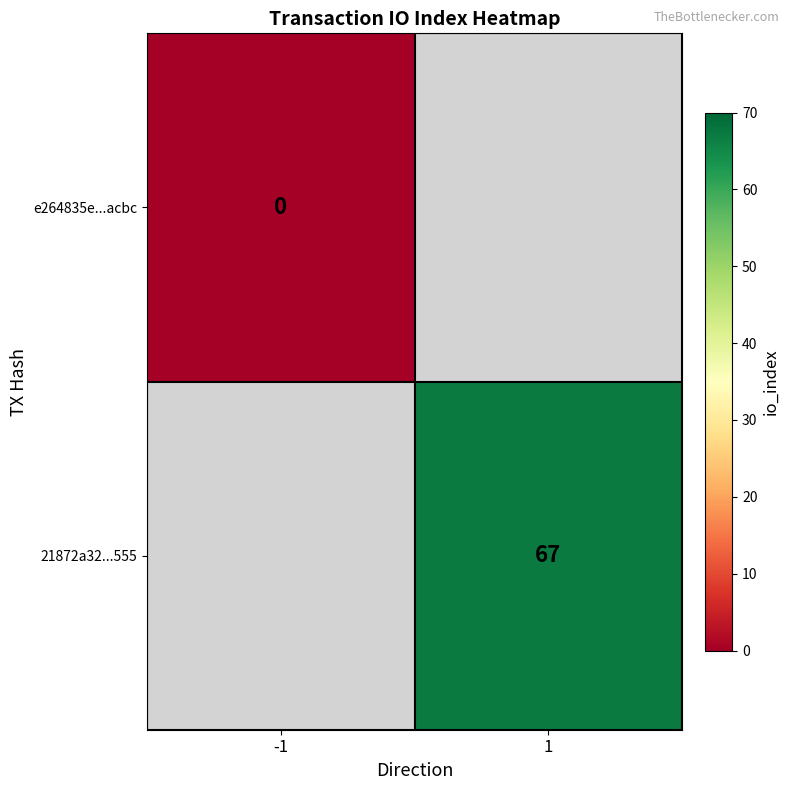

The value of 21872a32...555 at 1 is 67. True or false?

True